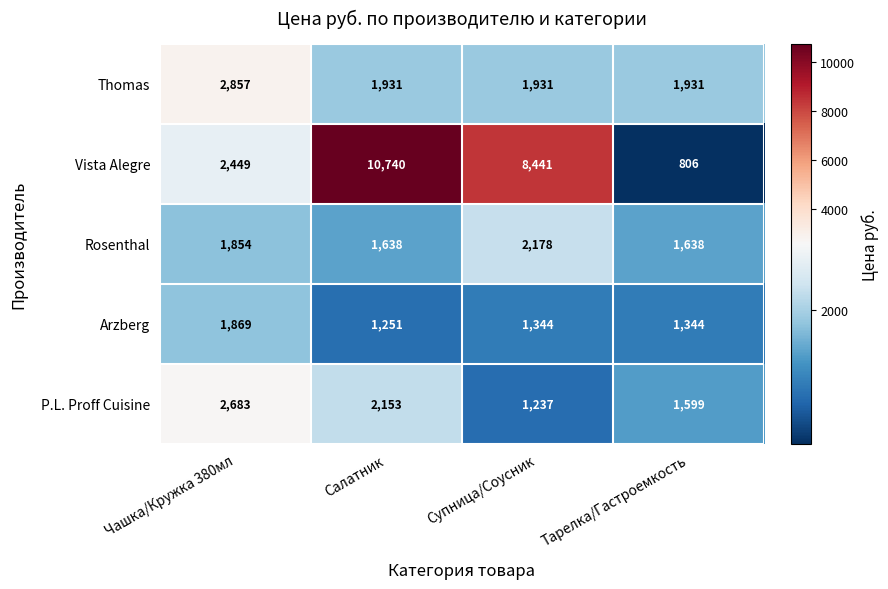

How many series are shown in this chart?

5